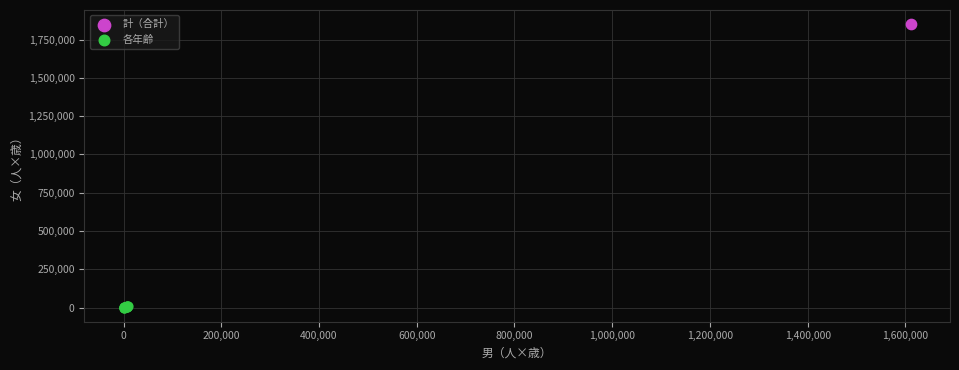

What are all the series names shown in the legend?

計（合計）, 各年齢